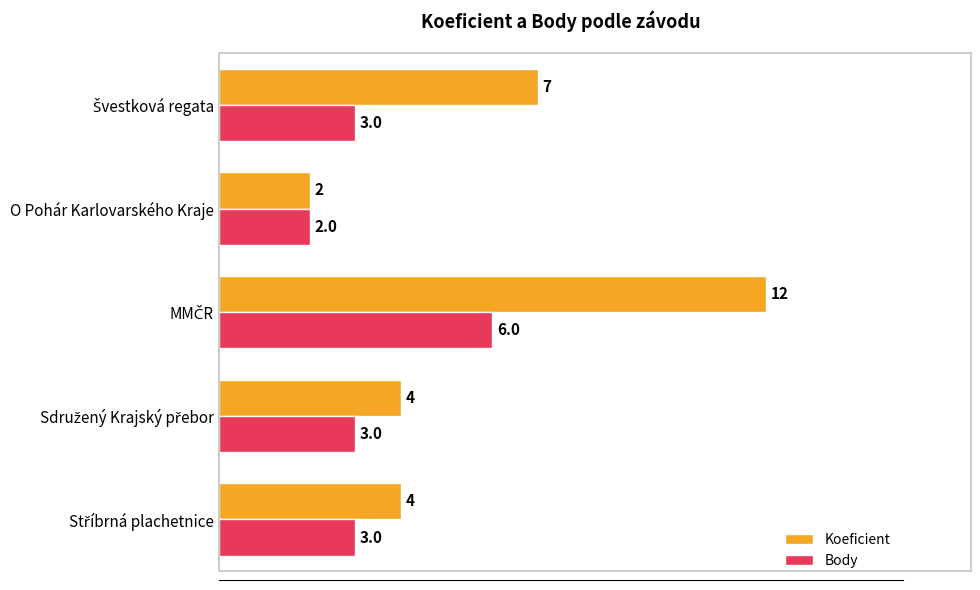

What is the difference between the maximum and minimum values in the Body series?

4